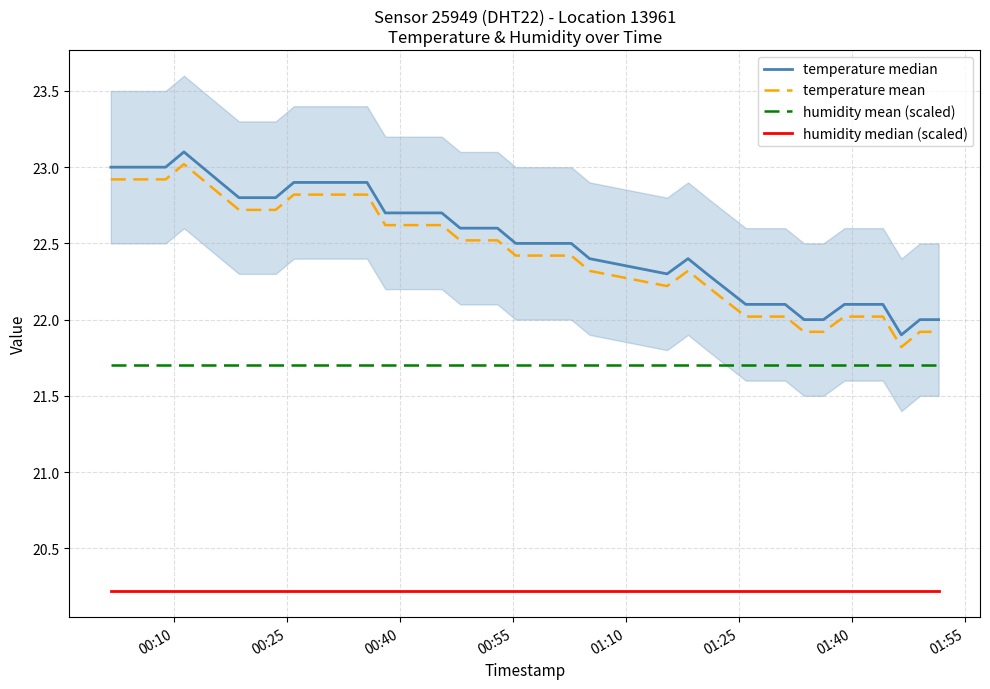

Which series has the largest range (max minus min)?

temperature median